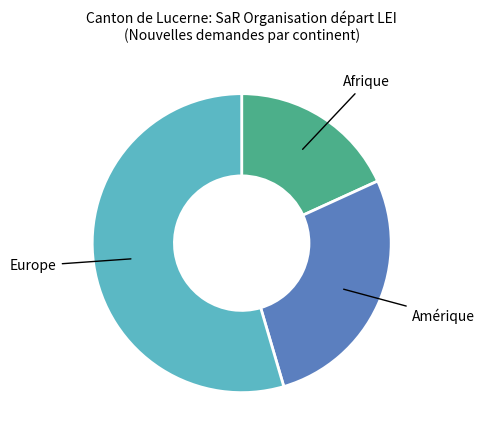

Is there a majority slice in this chart?

Yes